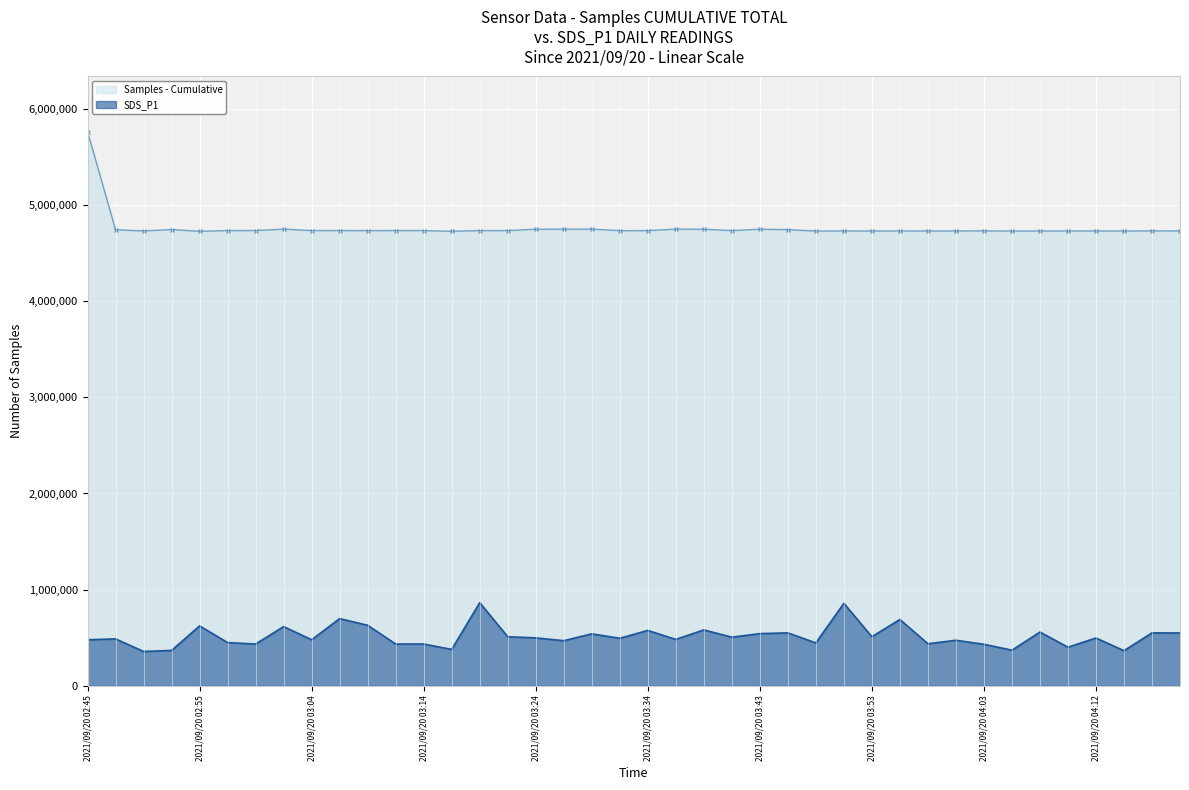

What is the smallest value displayed?

357558.2